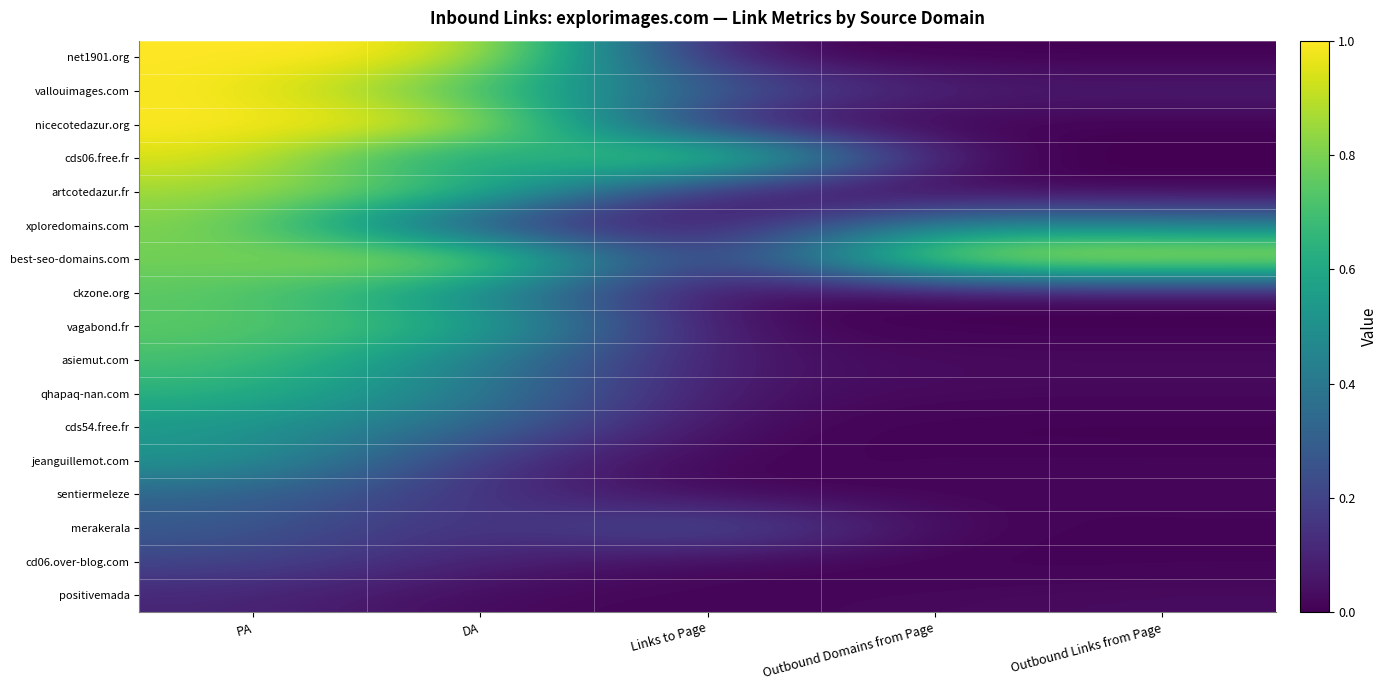

Between DA and Outbound Links from Page, which is larger?

DA